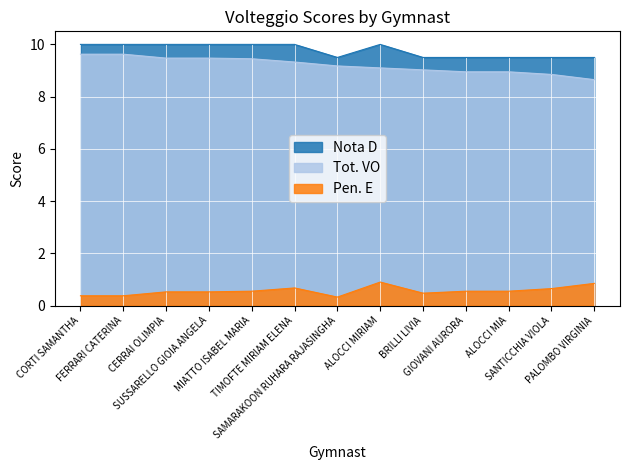

What is the maximum value shown in the chart?

10.0